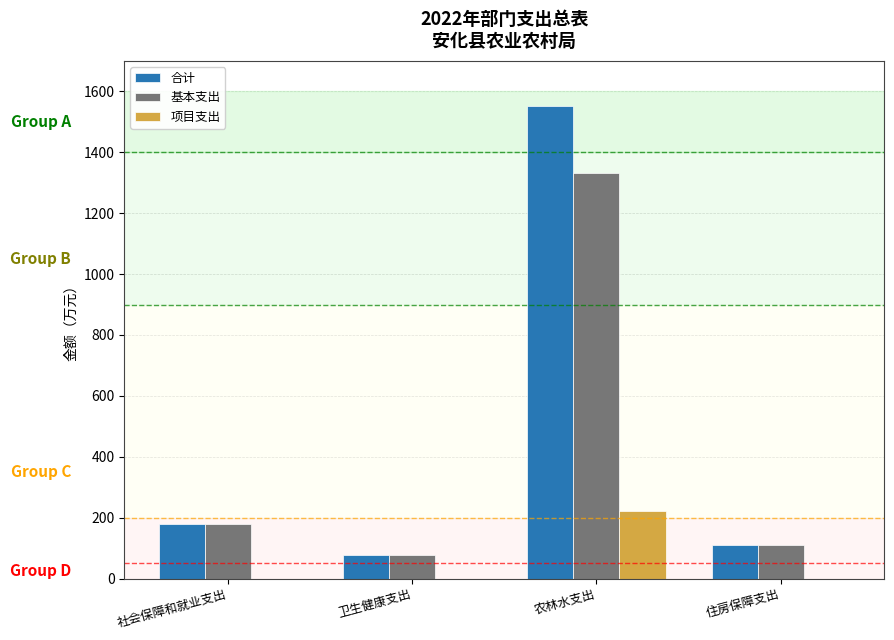

At which label is 合计 closest to 815?

社会保障和就业支出